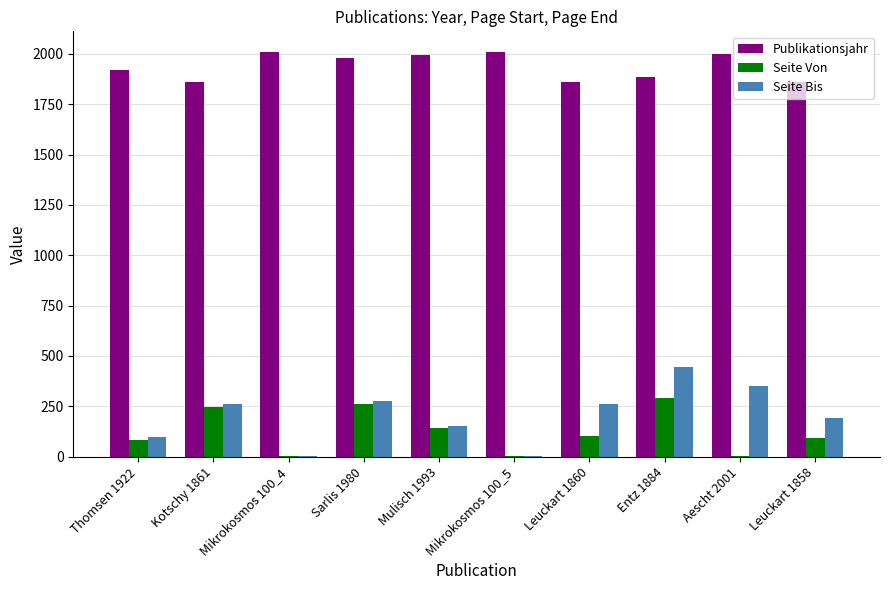

What is the maximum value for Seite Von?

289